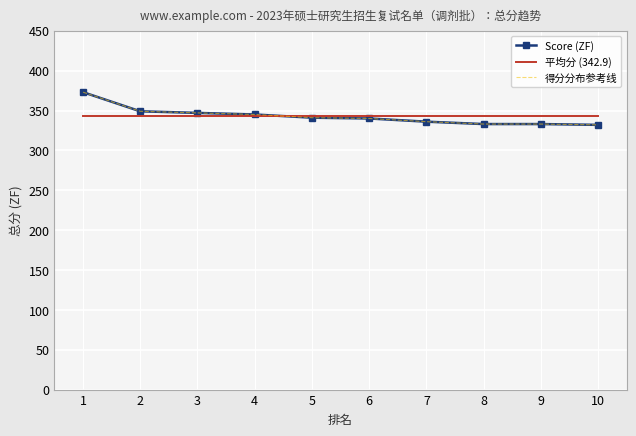

What is the difference between the second highest and second lowest values in the 得分分布参考线 series?

16.0